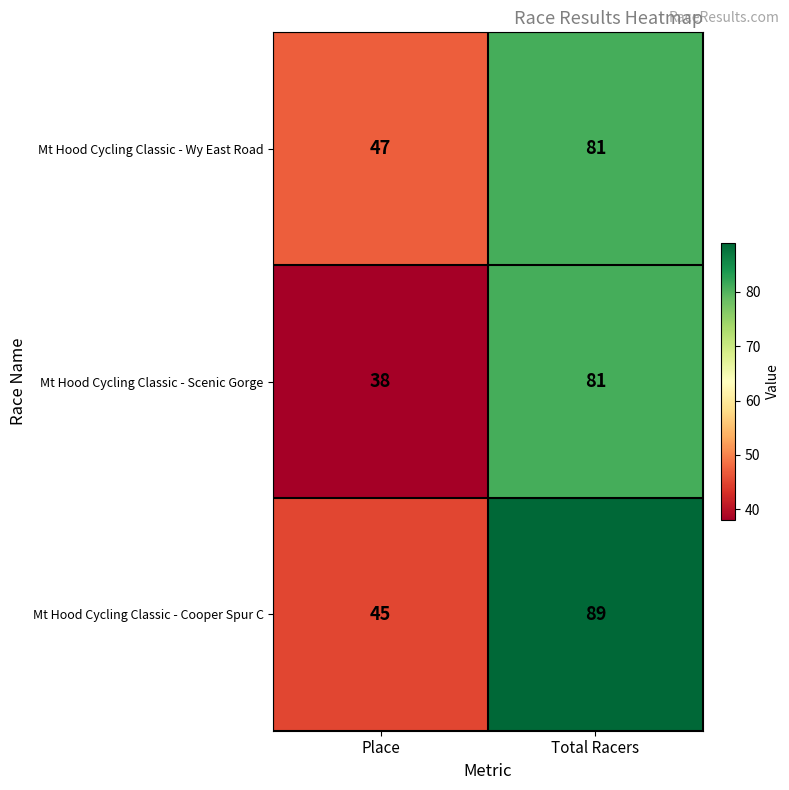

Reading left to right, transcribe all the data shown in this chart.

Mt Hood Cycling Classic - Wy East Road: Place=47	Total Racers=81
Mt Hood Cycling Classic - Scenic Gorge: Place=38	Total Racers=81
Mt Hood Cycling Classic - Cooper Spur C: Place=45	Total Racers=89